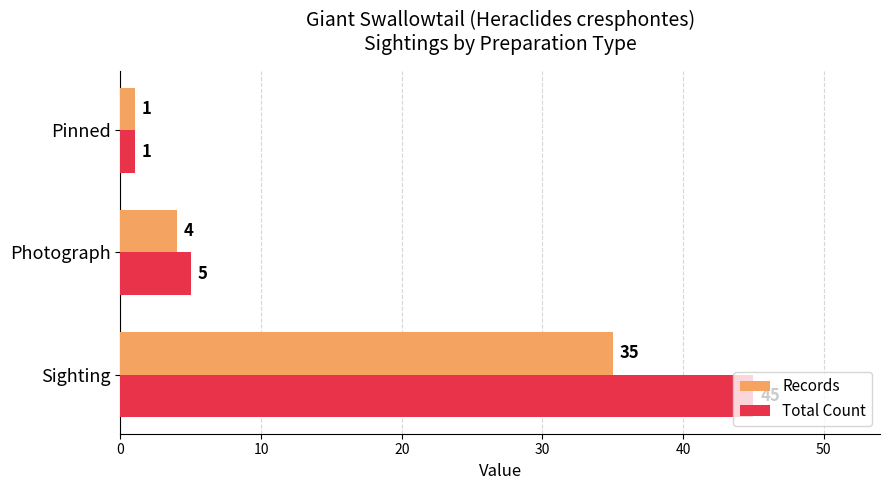

What is the difference between the maximum and minimum values in the Total Count series?

44